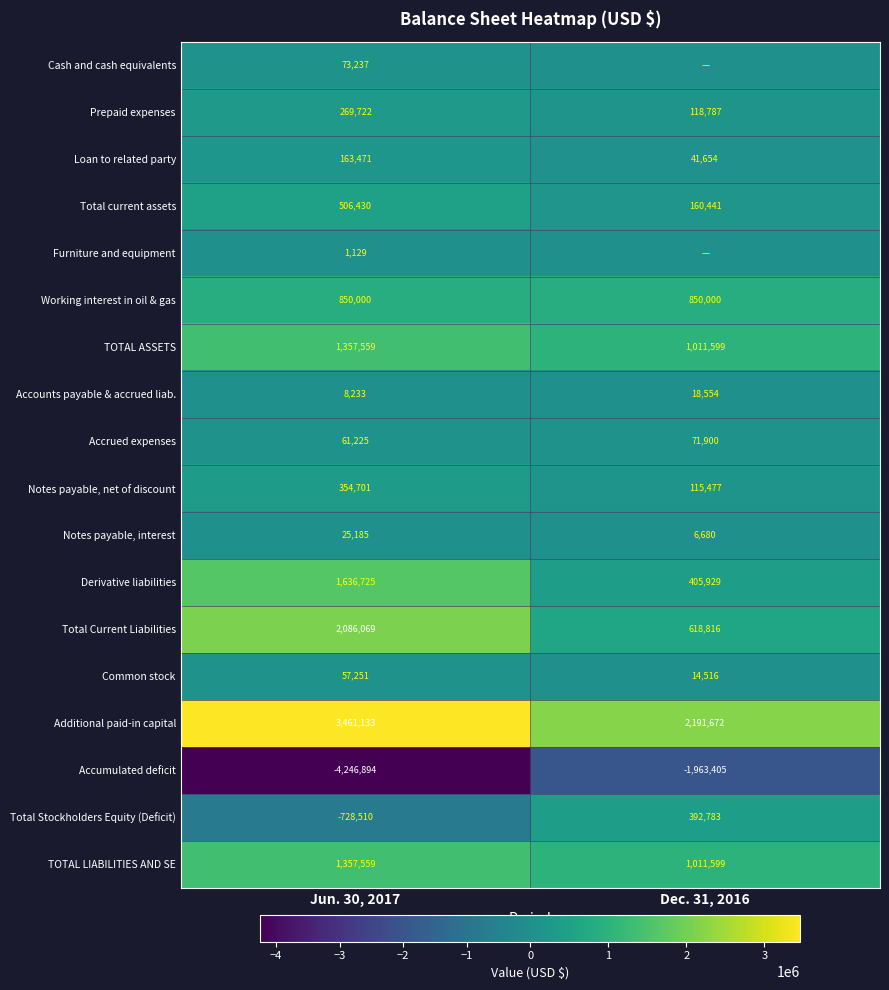

True or false: Accumulated deficit has a value of -4246894 at Jun. 30, 2017.

True